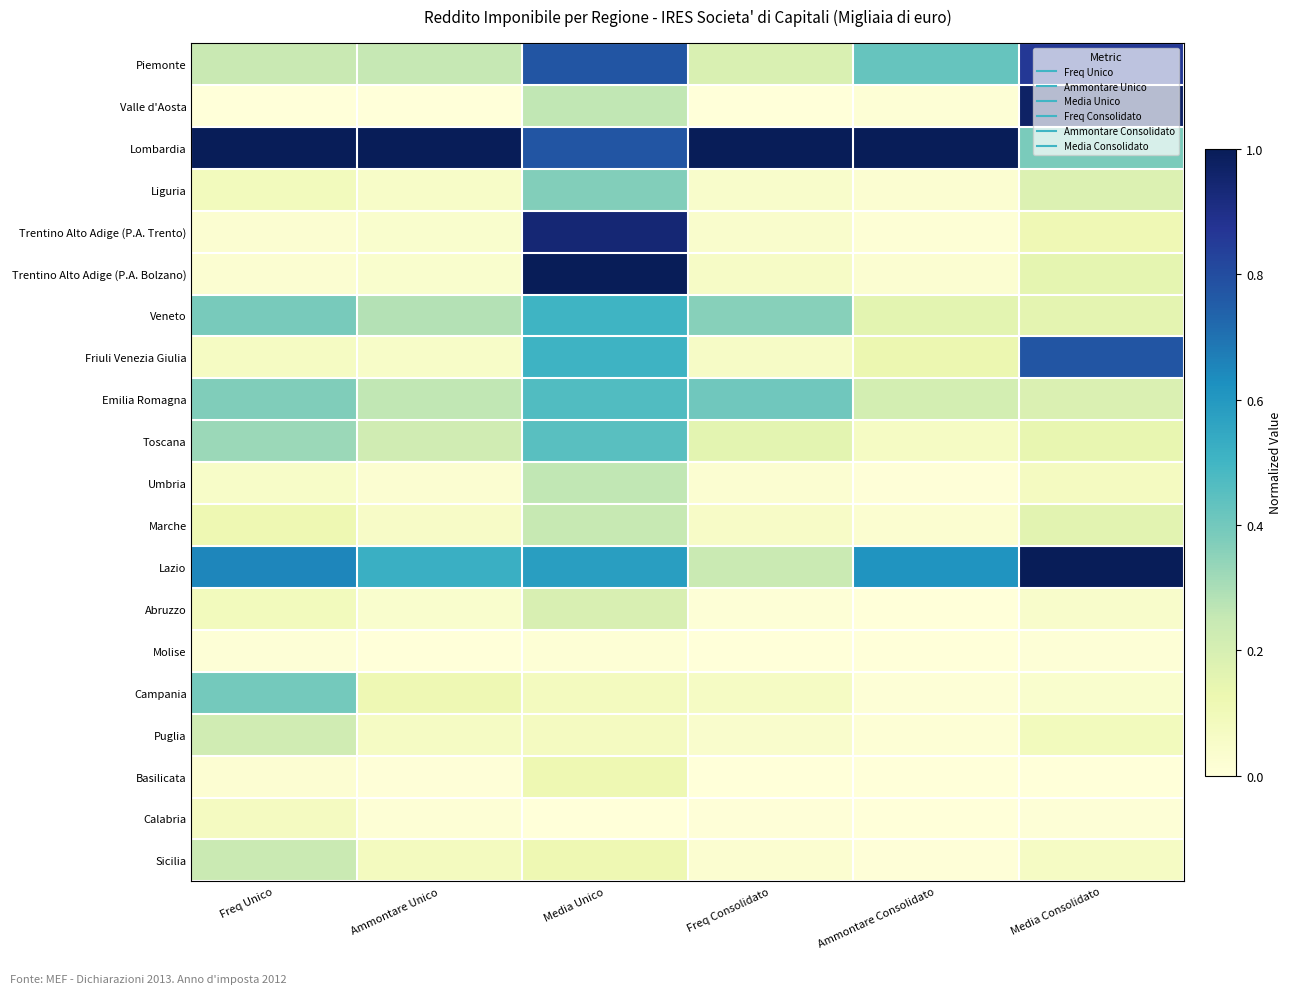

Reading left to right, what are all the values shown in this chart?

Piemonte: Freq Unico=0.2	Ammontare Unico=0.3	Media Unico=0.8	Freq Consolidato=0.2	Ammontare Consolidato=0.4	Media Consolidato=0.9
Valle d'Aosta: Freq Unico=0.0	Ammontare Unico=0.0	Media Unico=0.3	Freq Consolidato=0.0	Ammontare Consolidato=0.0	Media Consolidato=1.0
Lombardia: Freq Unico=1.0	Ammontare Unico=1.0	Media Unico=0.8	Freq Consolidato=1.0	Ammontare Consolidato=1.0	Media Consolidato=0.4
Liguria: Freq Unico=0.1	Ammontare Unico=0.1	Media Unico=0.4	Freq Consolidato=0.0	Ammontare Consolidato=0.0	Media Consolidato=0.2
Trentino Alto Adige (P.A. Trento): Freq Unico=0.0	Ammontare Unico=0.0	Media Unico=0.9	Freq Consolidato=0.0	Ammontare Consolidato=0.0	Media Consolidato=0.1
Trentino Alto Adige (P.A. Bolzano): Freq Unico=0.0	Ammontare Unico=0.0	Media Unico=1.0	Freq Consolidato=0.1	Ammontare Consolidato=0.0	Media Consolidato=0.1
Veneto: Freq Unico=0.4	Ammontare Unico=0.3	Media Unico=0.5	Freq Consolidato=0.4	Ammontare Consolidato=0.2	Media Consolidato=0.2
Friuli Venezia Giulia: Freq Unico=0.1	Ammontare Unico=0.1	Media Unico=0.5	Freq Consolidato=0.1	Ammontare Consolidato=0.1	Media Consolidato=0.8
Emilia Romagna: Freq Unico=0.4	Ammontare Unico=0.3	Media Unico=0.5	Freq Consolidato=0.4	Ammontare Consolidato=0.2	Media Consolidato=0.2
Toscana: Freq Unico=0.3	Ammontare Unico=0.2	Media Unico=0.4	Freq Consolidato=0.2	Ammontare Consolidato=0.1	Media Consolidato=0.1
Umbria: Freq Unico=0.1	Ammontare Unico=0.0	Media Unico=0.3	Freq Consolidato=0.0	Ammontare Consolidato=0.0	Media Consolidato=0.1
Marche: Freq Unico=0.1	Ammontare Unico=0.1	Media Unico=0.2	Freq Consolidato=0.1	Ammontare Consolidato=0.0	Media Consolidato=0.2
Lazio: Freq Unico=0.7	Ammontare Unico=0.5	Media Unico=0.6	Freq Consolidato=0.2	Ammontare Consolidato=0.6	Media Consolidato=1.0
Abruzzo: Freq Unico=0.1	Ammontare Unico=0.0	Media Unico=0.2	Freq Consolidato=0.0	Ammontare Consolidato=0.0	Media Consolidato=0.0
Molise: Freq Unico=0.0	Ammontare Unico=0.0	Media Unico=0.0	Freq Consolidato=0.0	Ammontare Consolidato=0.0	Media Consolidato=0.0
Campania: Freq Unico=0.4	Ammontare Unico=0.1	Media Unico=0.1	Freq Consolidato=0.1	Ammontare Consolidato=0.0	Media Consolidato=0.0
Puglia: Freq Unico=0.2	Ammontare Unico=0.1	Media Unico=0.1	Freq Consolidato=0.0	Ammontare Consolidato=0.0	Media Consolidato=0.1
Basilicata: Freq Unico=0.0	Ammontare Unico=0.0	Media Unico=0.1	Freq Consolidato=0.0	Ammontare Consolidato=0.0	Media Consolidato=0.0
Calabria: Freq Unico=0.1	Ammontare Unico=0.0	Media Unico=0.0	Freq Consolidato=0.0	Ammontare Consolidato=0.0	Media Consolidato=0.0
Sicilia: Freq Unico=0.2	Ammontare Unico=0.1	Media Unico=0.1	Freq Consolidato=0.0	Ammontare Consolidato=0.0	Media Consolidato=0.1